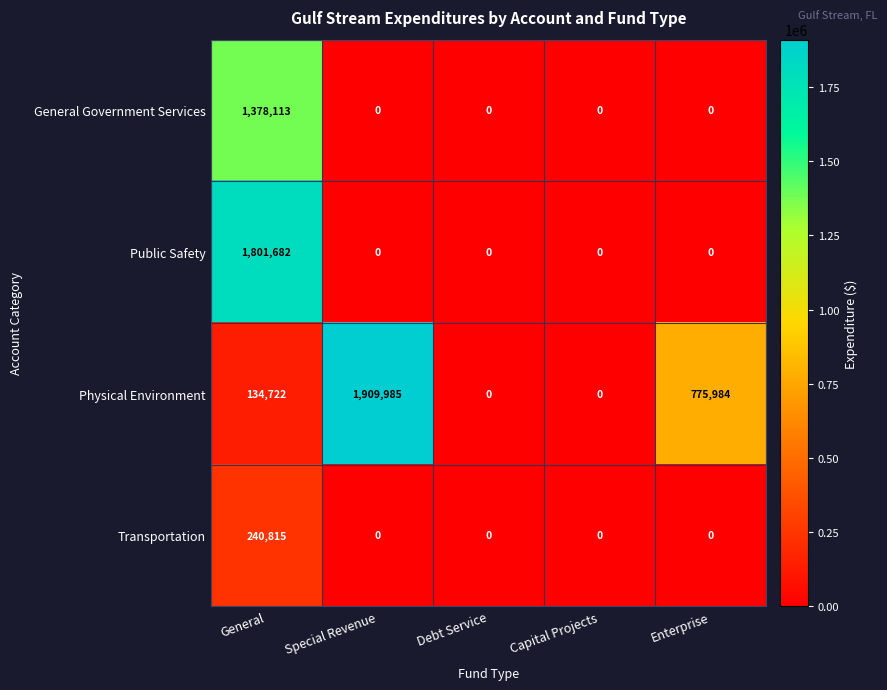

What is the average value of the Transportation series?

48163